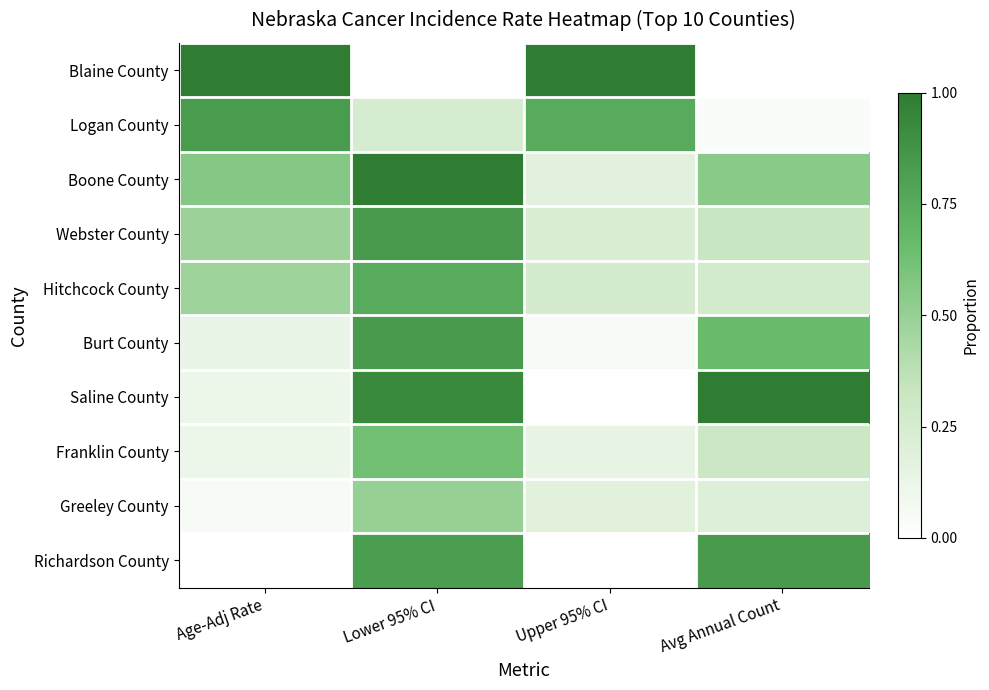

How many data points does each series have?

4